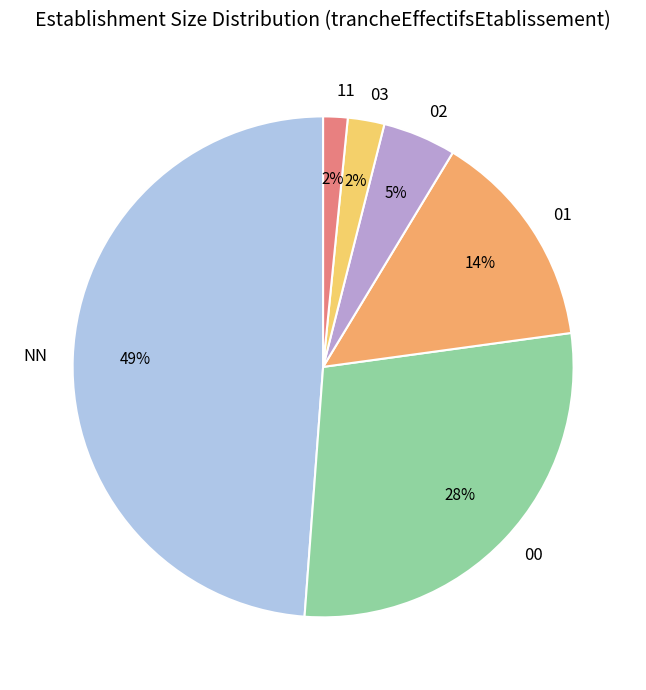

How many slices are in this pie chart?

6